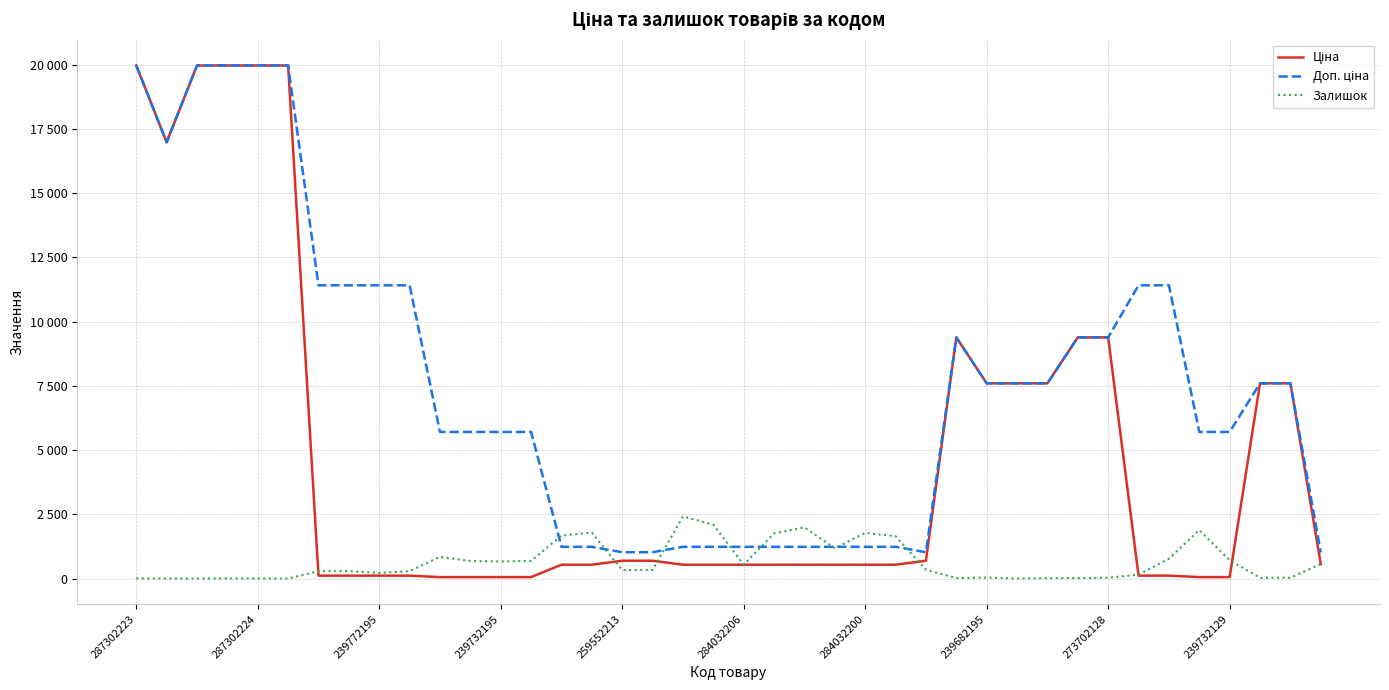

What is the difference between the second highest and minimum values in the Доп. ціна series?

18946.3